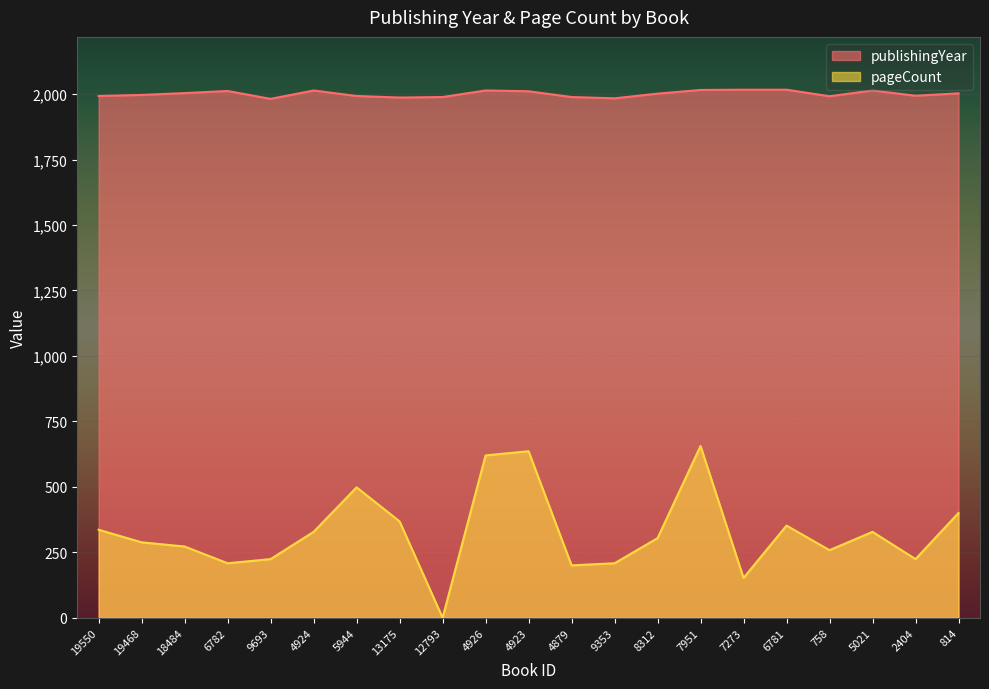

Which has a higher value, 4879 or 13175?

4879